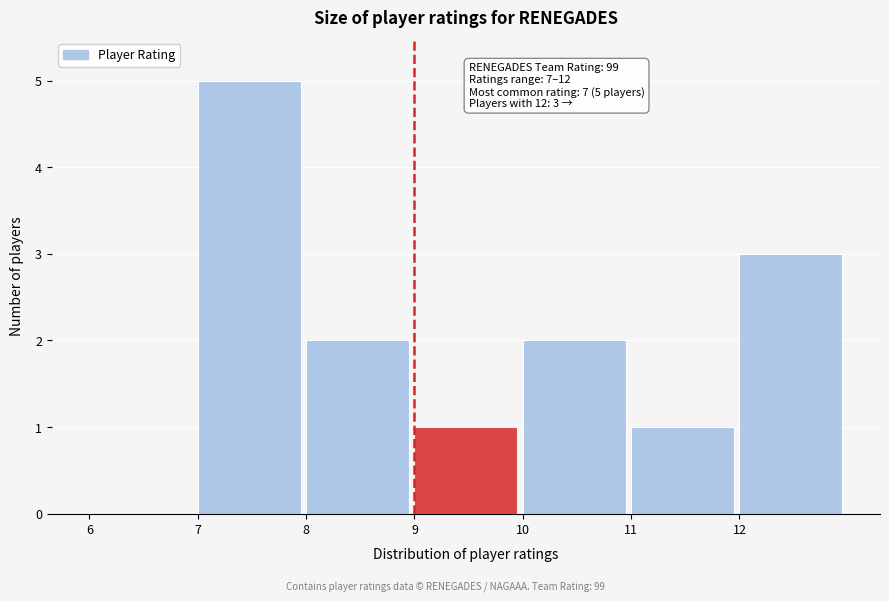

Reading left to right, extract all data points from this chart.

6=0	7=5	8=2	9=1	10=2	11=1	12=3